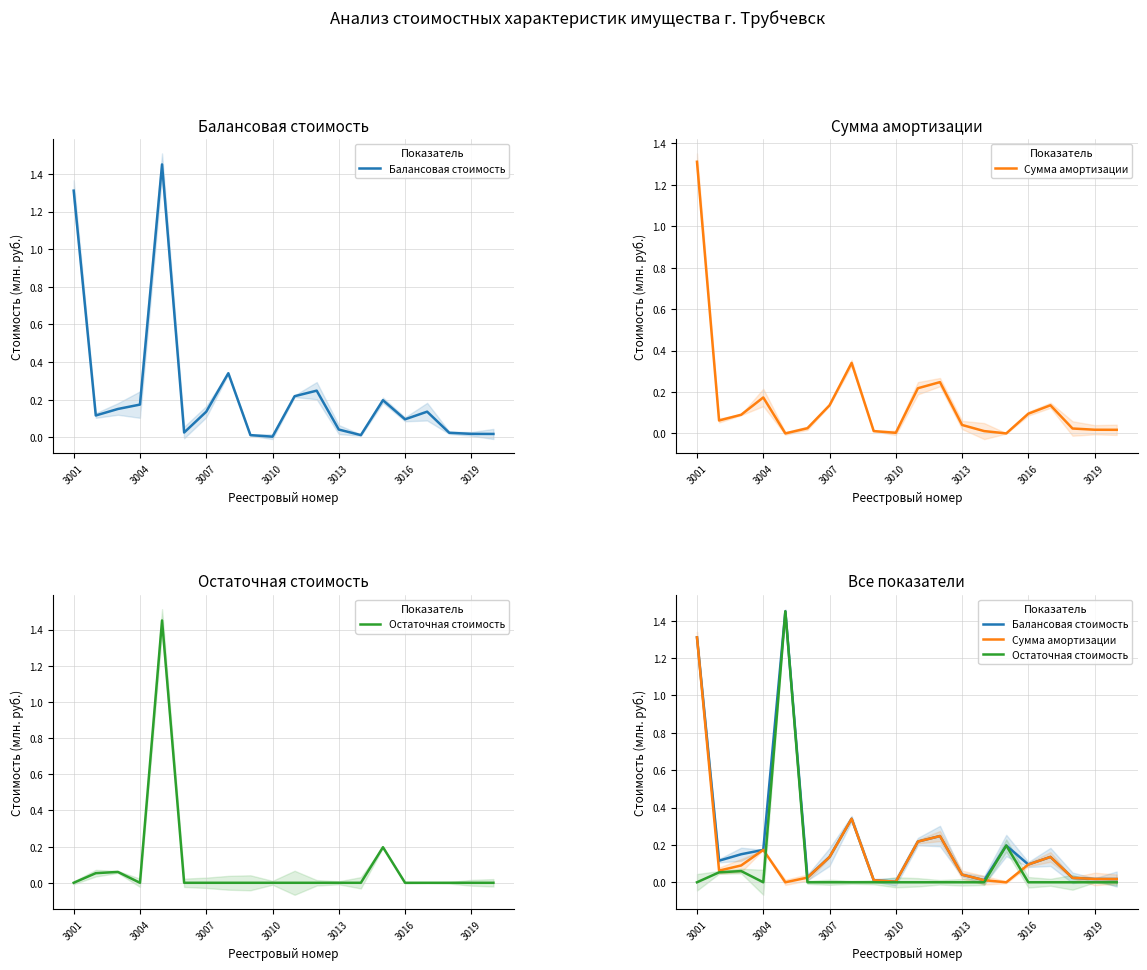

How many data points does each series have?

20